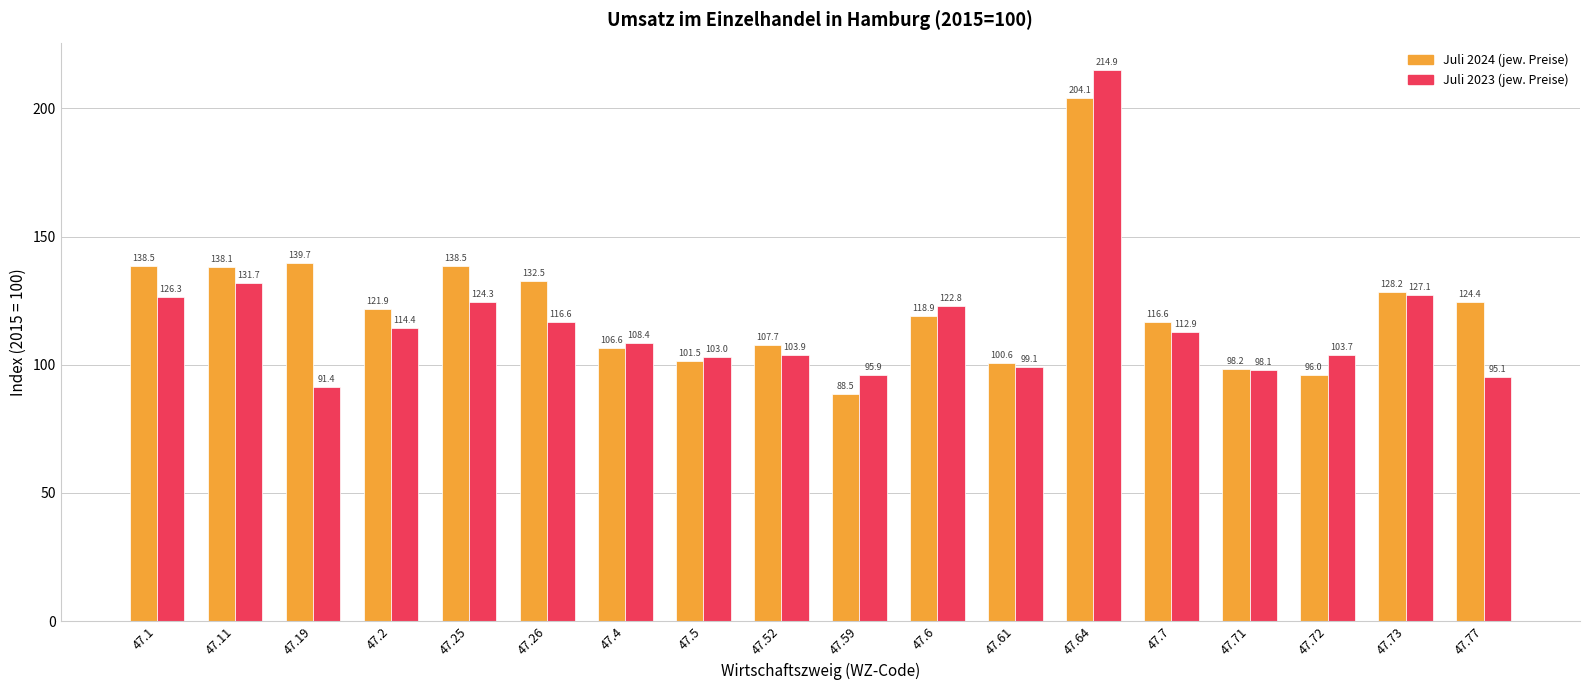

Is the value of Juli 2024 (jew. Preise) at 47.72 greater than the value of Juli 2023 (jew. Preise) at 47.4?

No